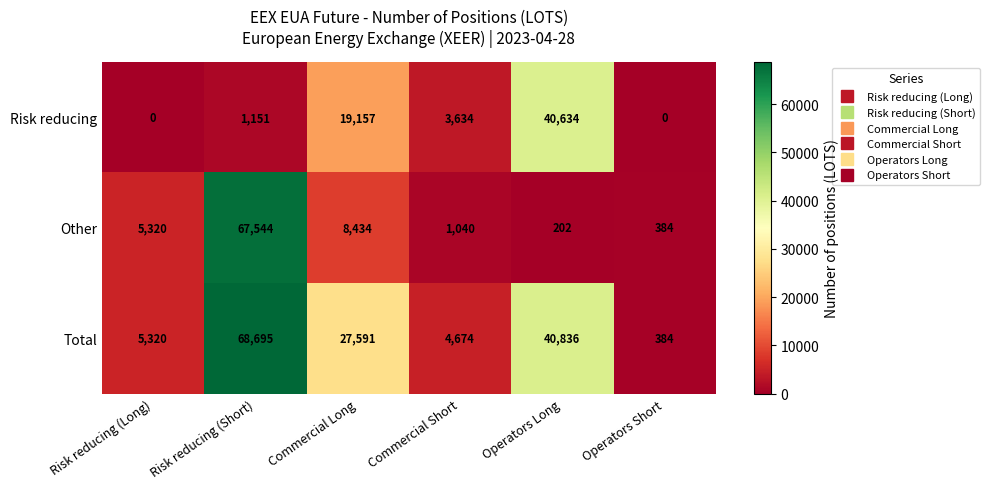

How many categories are shown in the chart?

6